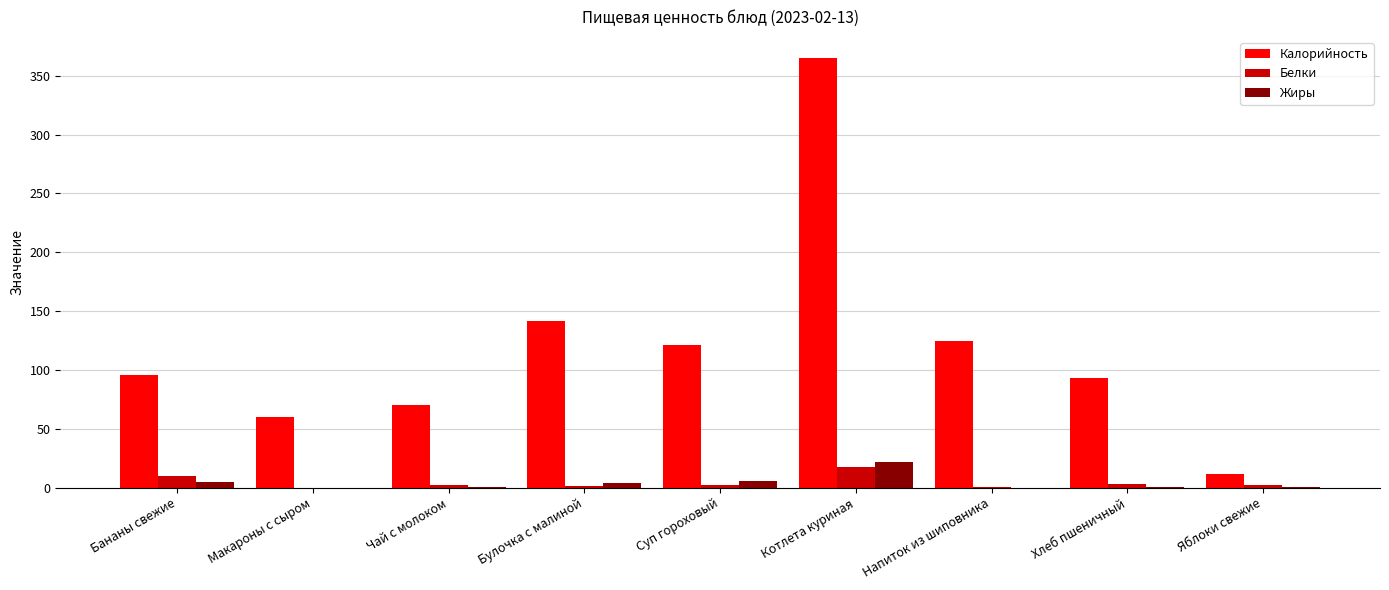

Between Чай с молоком and Булочка с малиной, which series saw the biggest shift?

Калорийность